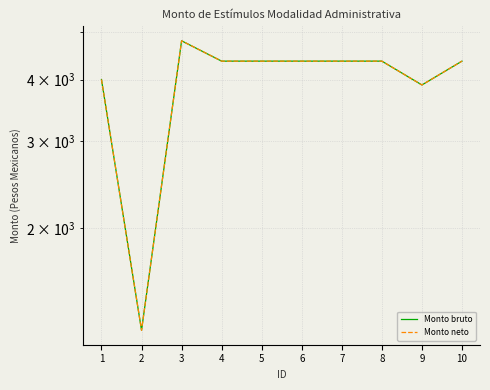

Where does the Monto bruto series first go above 4359?

3